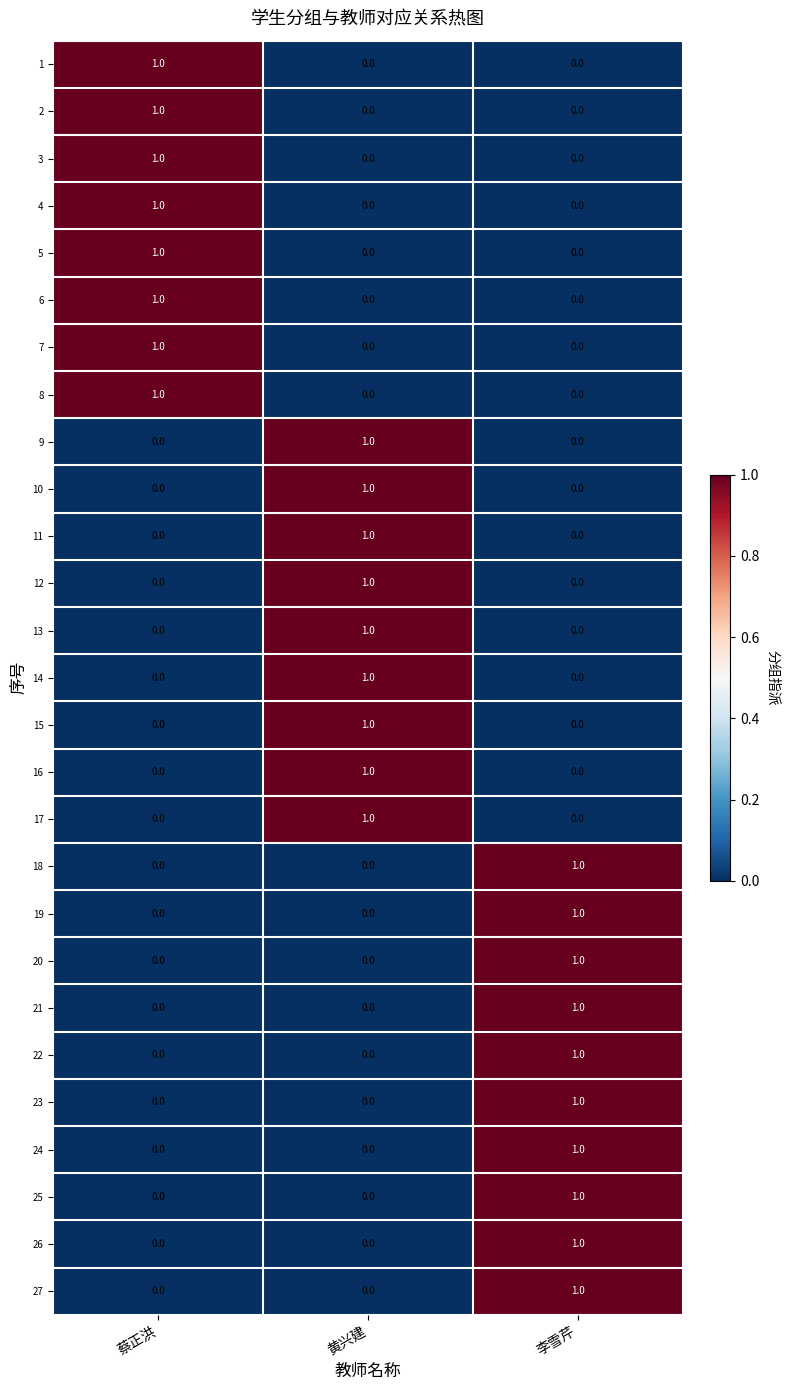

Which category has the highest value in the 1 series?

蔡正洪